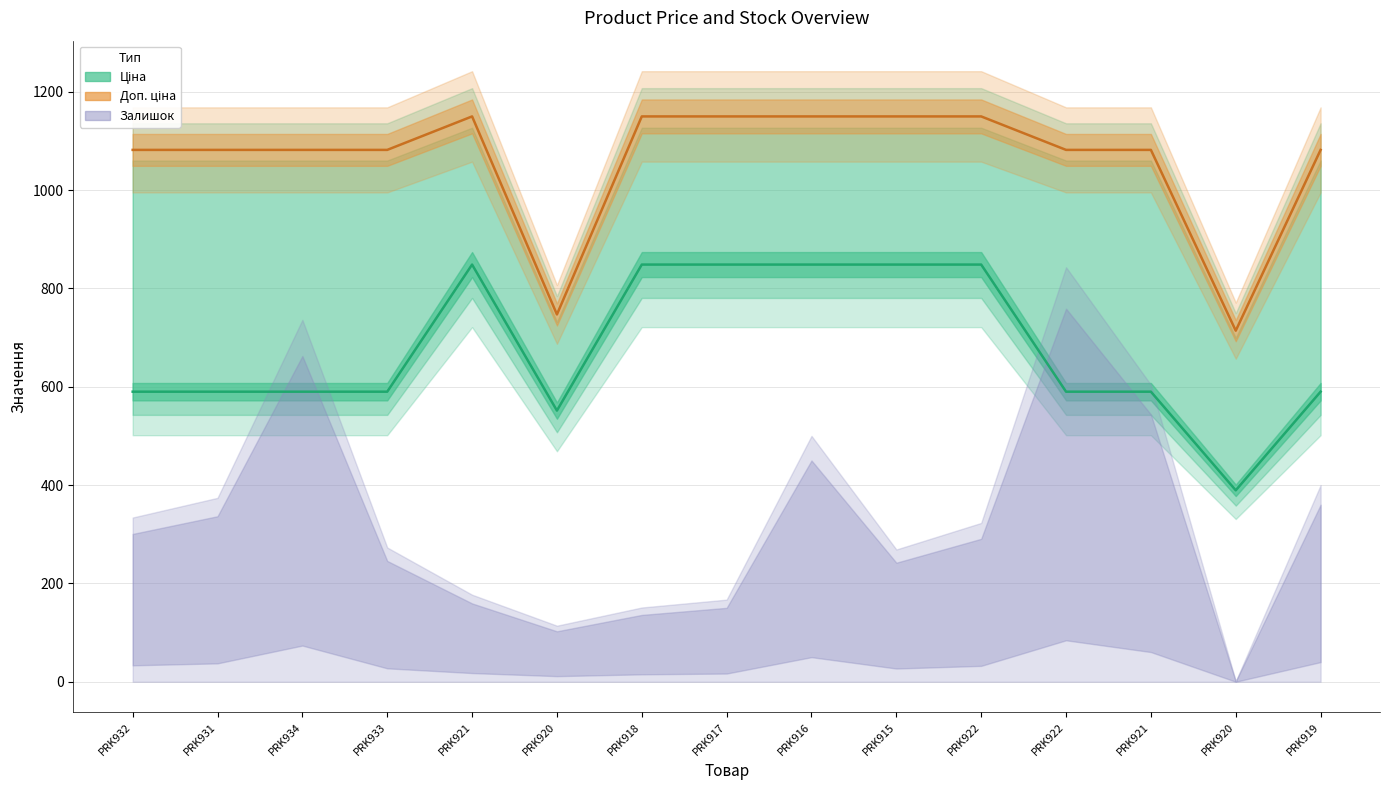

Reading right to left, list all the values displayed in this chart.

Ціна (лінія): PRK919=589.9	PRK920=389.3	PRK921=589.9	PRK922=589.9	PRK922=848.4	PRK915=848.4	PRK916=848.4	PRK917=848.4	PRK918=848.4	PRK920=551.5	PRK921=848.4	PRK933=589.9	PRK934=589.9	PRK931=589.9	PRK932=589.9
Доп. ціна (лінія): PRK919=1081.7	PRK920=714.0	PRK921=1081.7	PRK922=1081.7	PRK922=1149.7	PRK915=1149.7	PRK916=1149.7	PRK917=1149.7	PRK918=1149.7	PRK920=747.0	PRK921=1149.7	PRK933=1081.7	PRK934=1081.7	PRK931=1081.7	PRK932=1081.7